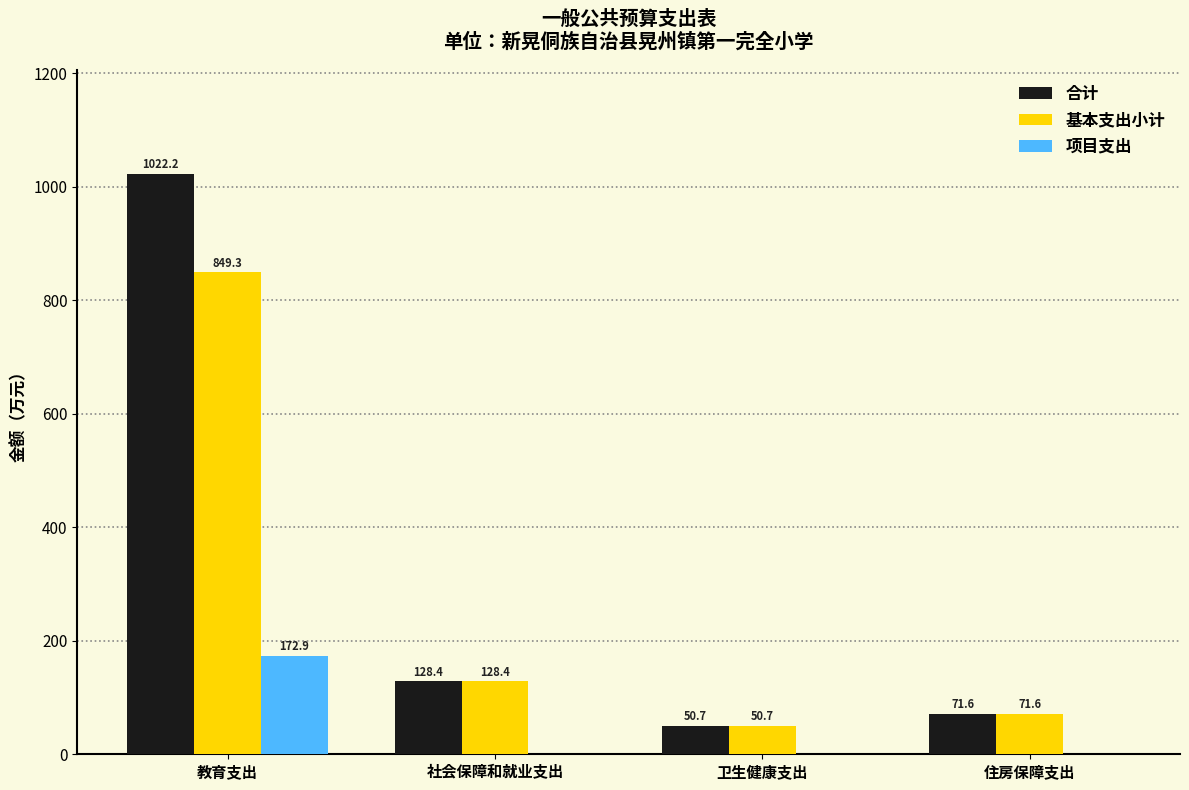

Where does the 合计 series first go above 128?

教育支出